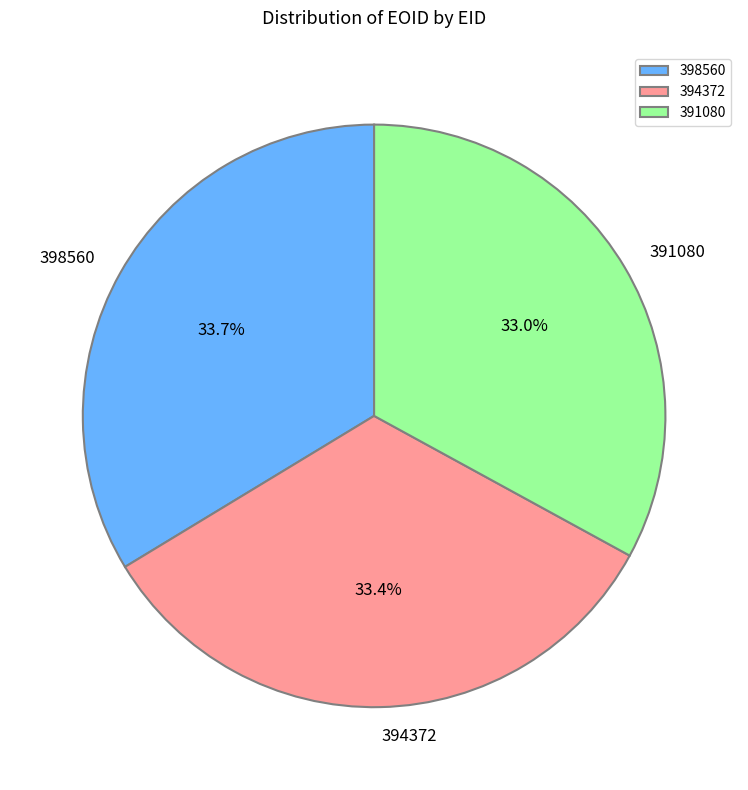

How many segments does this pie chart have?

3